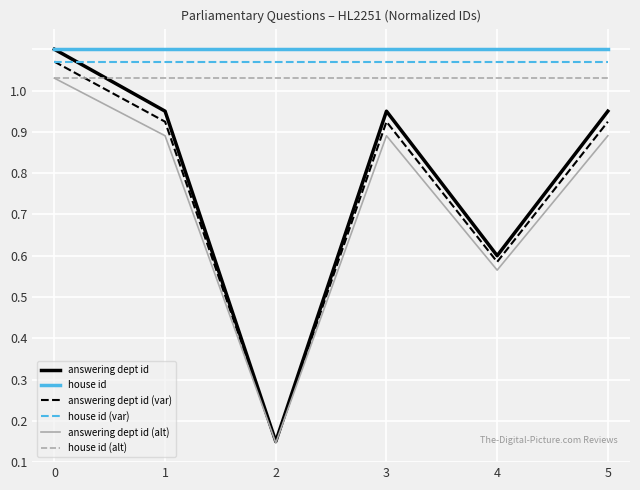

True or false: answering dept id and house id cross at least once.

False